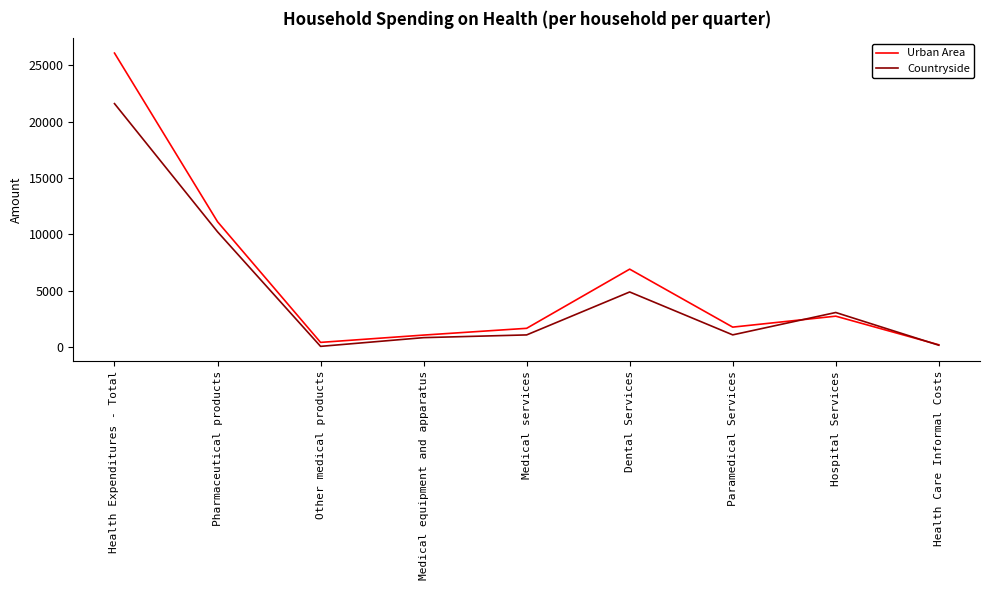

Between Medical services and Health Care Informal Costs, which series saw the biggest shift?

Urban Area